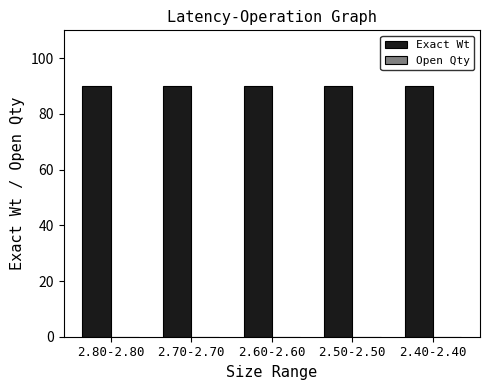

Reading left to right, what are all the values shown in this chart?

Exact Wt: 90	90	90	90	90
Open Qty: 0	0	0	0	0